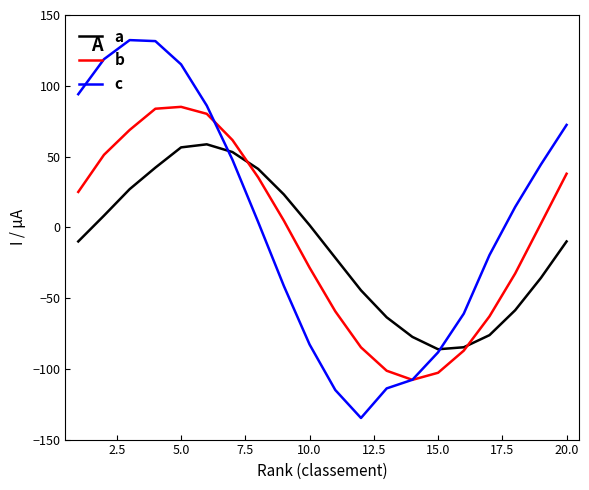

Which series has the largest range (max minus min)?

c